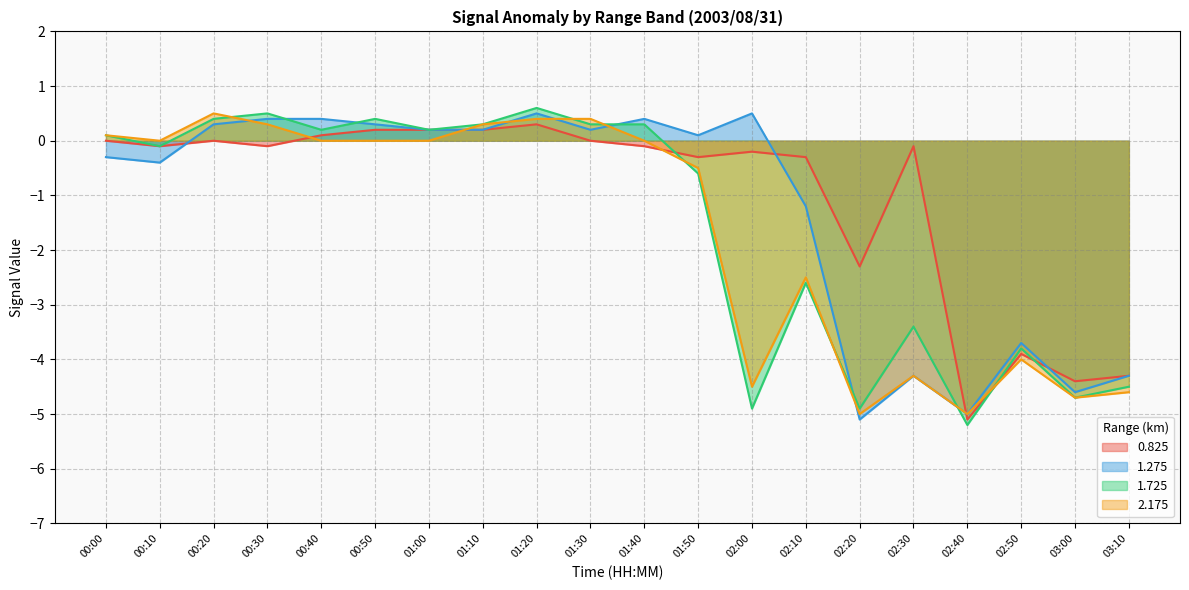

What is the difference between the highest and lowest values at 02:30?

4.2